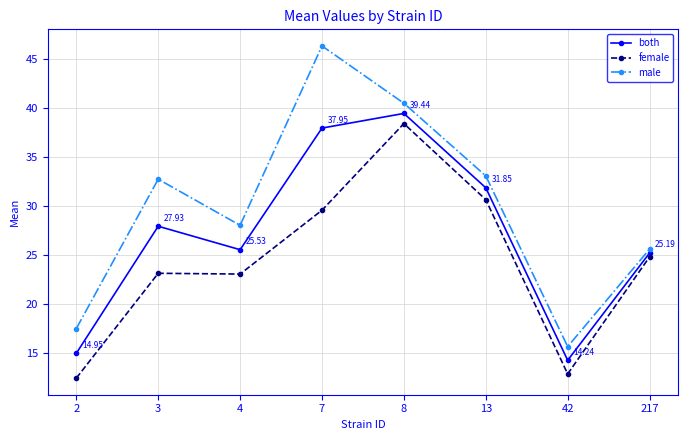

How many categories are shown in the chart?

8